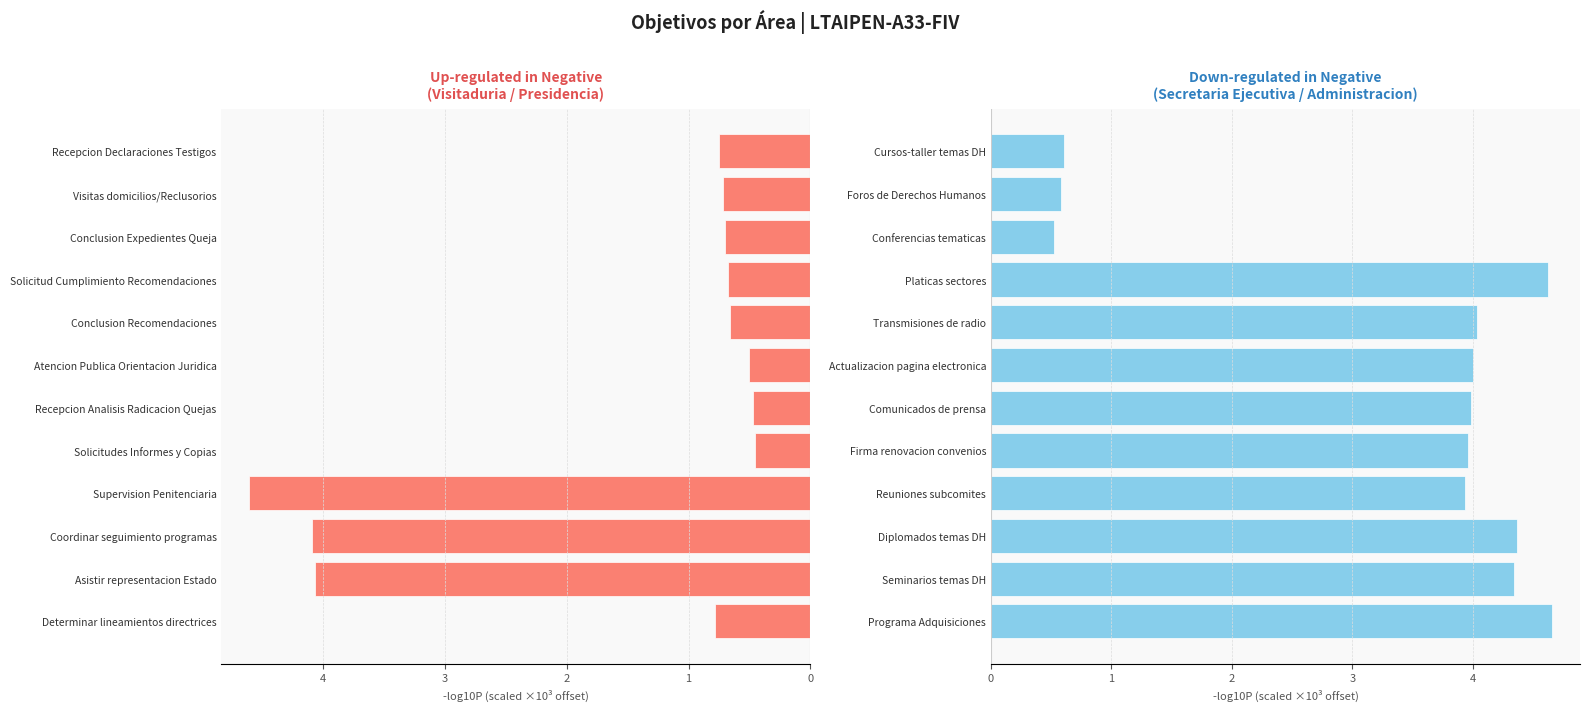

What is the sum of all Secretaria Ejecutiva / Administracion values?

39.6